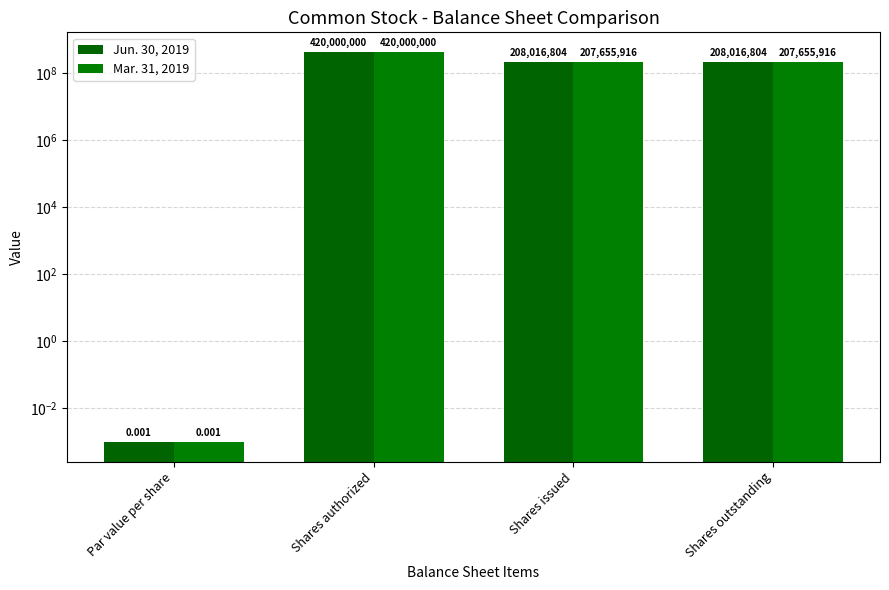

What is the sum of all Jun. 30, 2019 values?

836033608.0